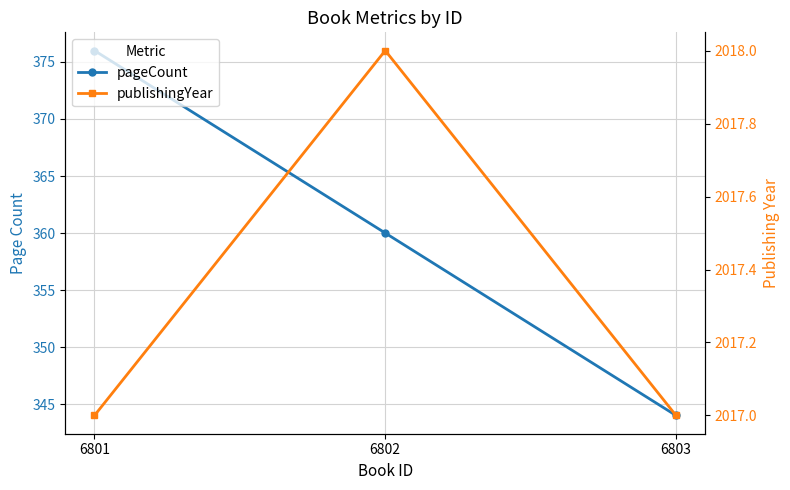

Rank the series at 6802 from lowest to highest value.

pageCount, publishingYear